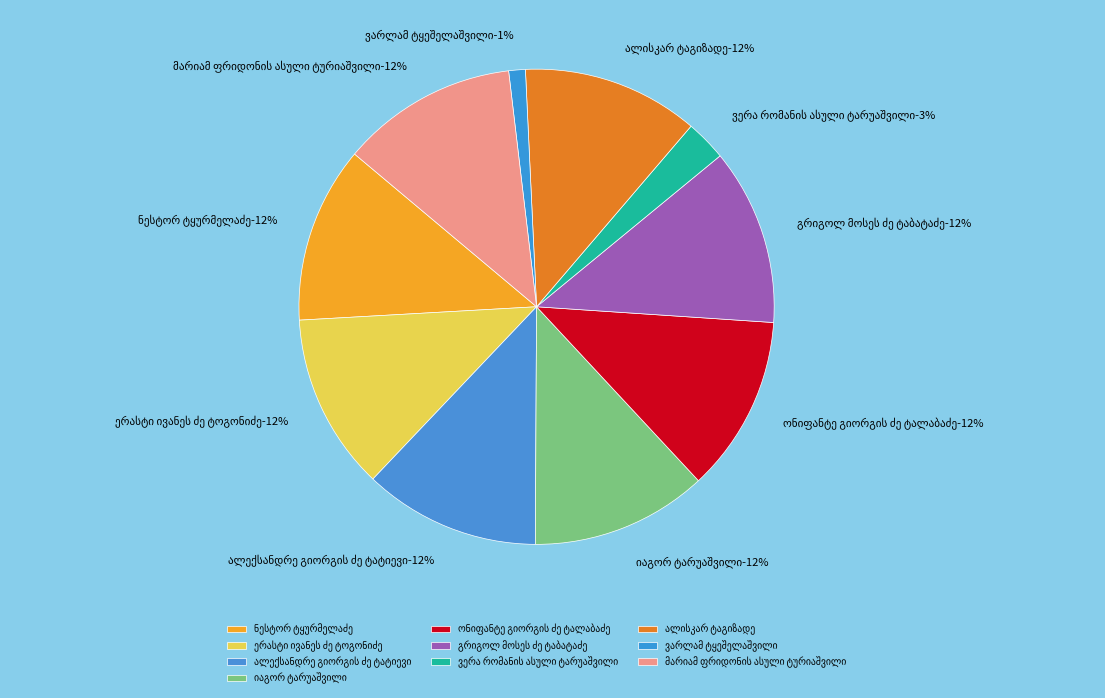

What percentage is the ვერა რომანის ასული ტარუაშვილი slice, to the nearest percent?

3%